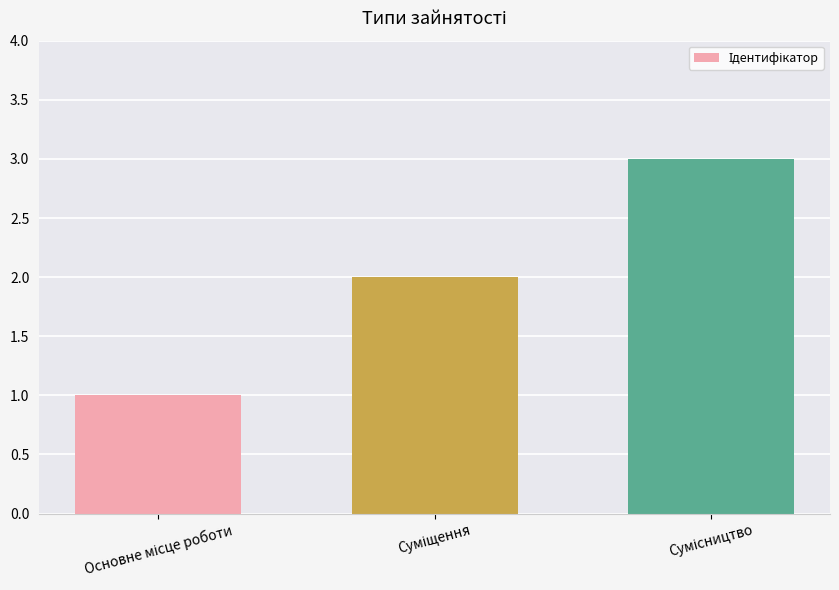

What is the maximum value shown in the chart?

3